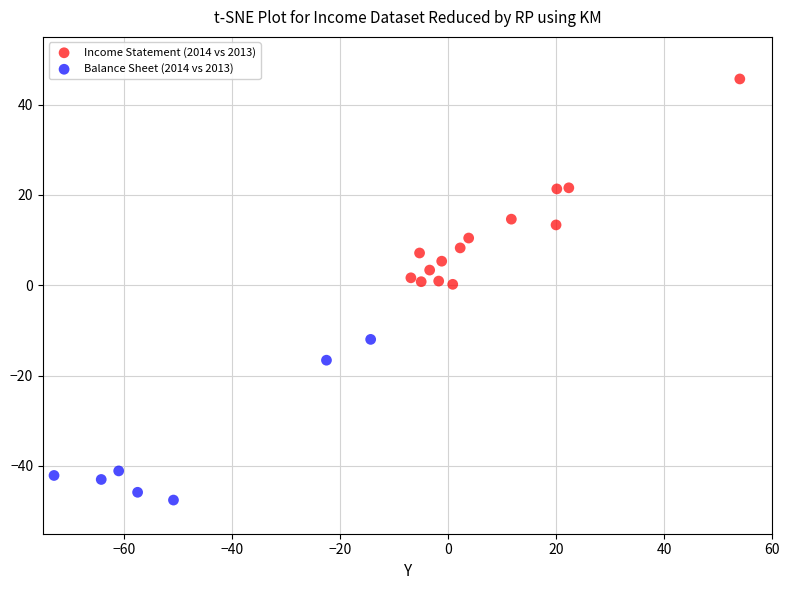

Which series reaches the maximum Y coordinate?

Income Statement (2014 vs 2013)